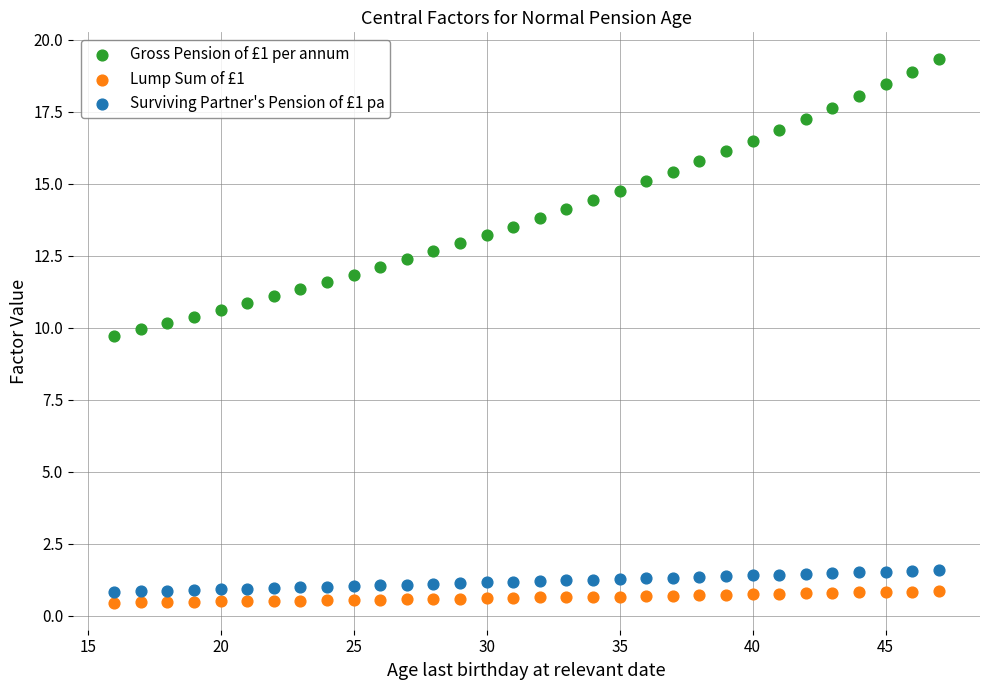

What is the X range (max minus min) for the scatter plot?

31.0